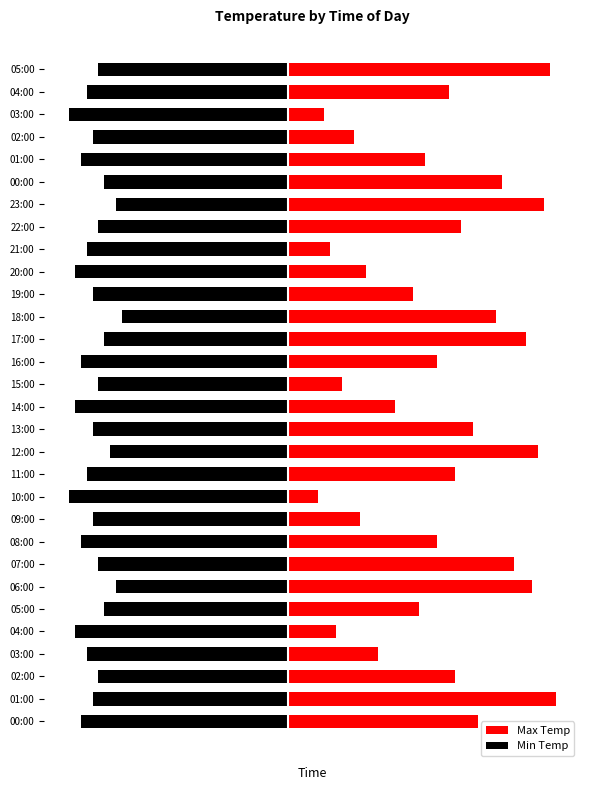

What is the minimum value for Max Temp?

0.5